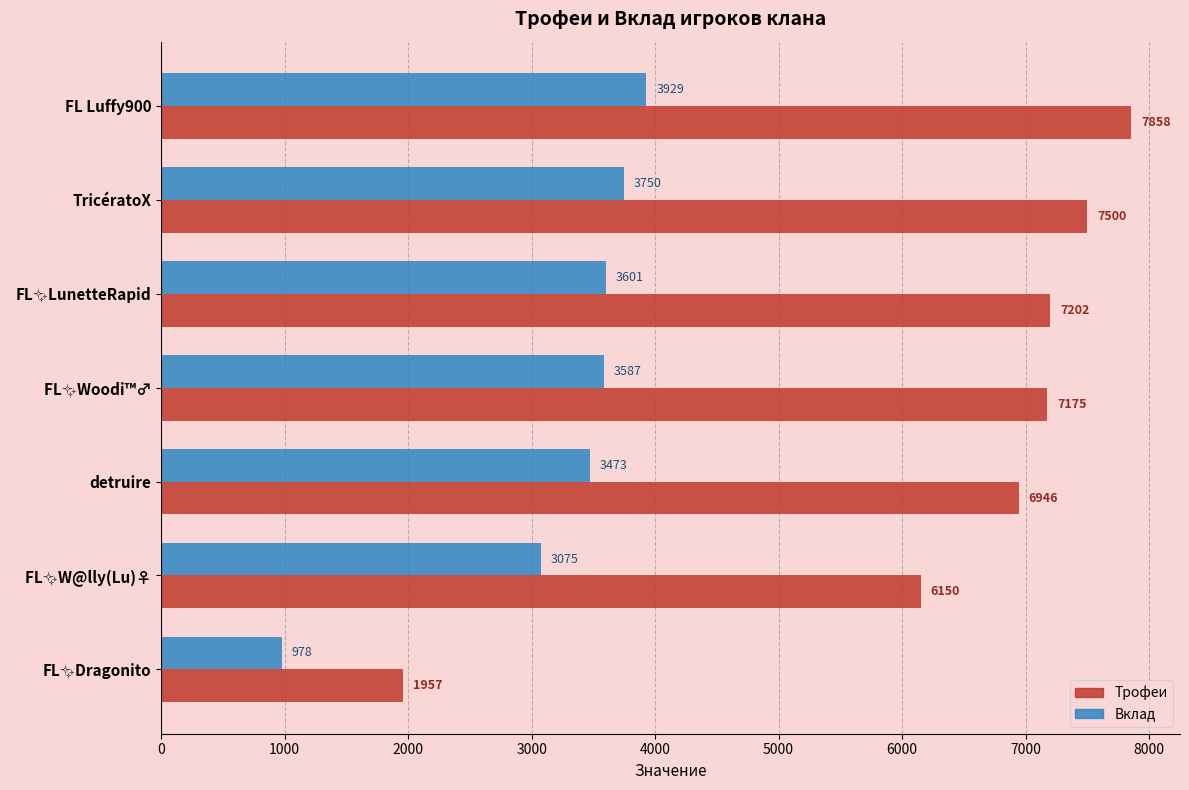

Which series has the largest total across all categories?

Трофеи